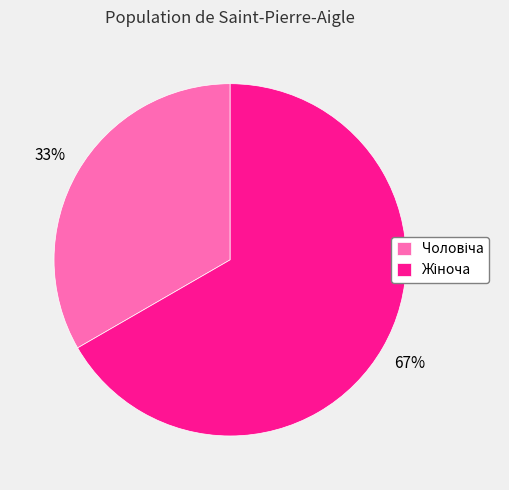

To the nearest percent, what is the average slice percentage?

50%